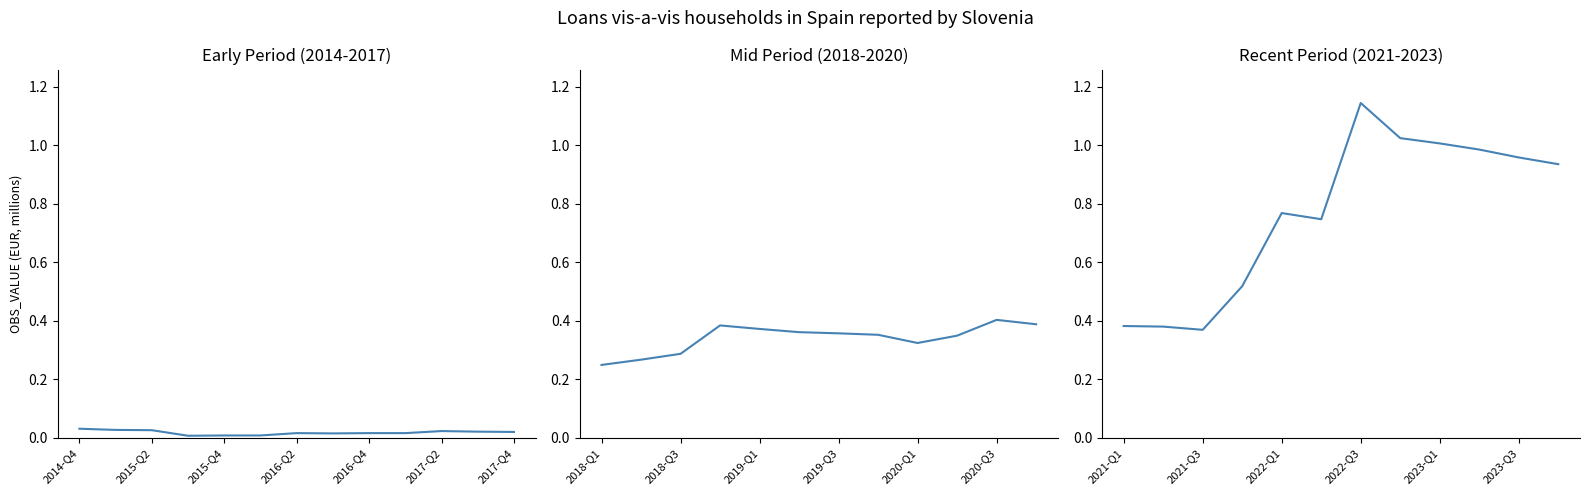

How many interior local peaks (higher than both neighbors) does the data have?

2